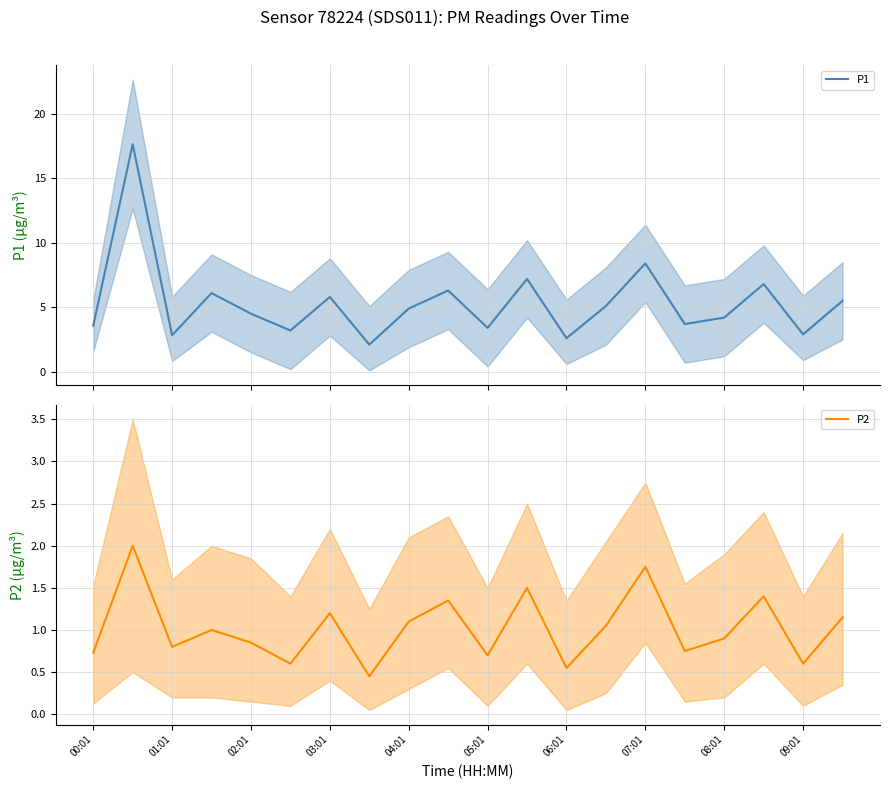

How many lines are shown in the chart?

2